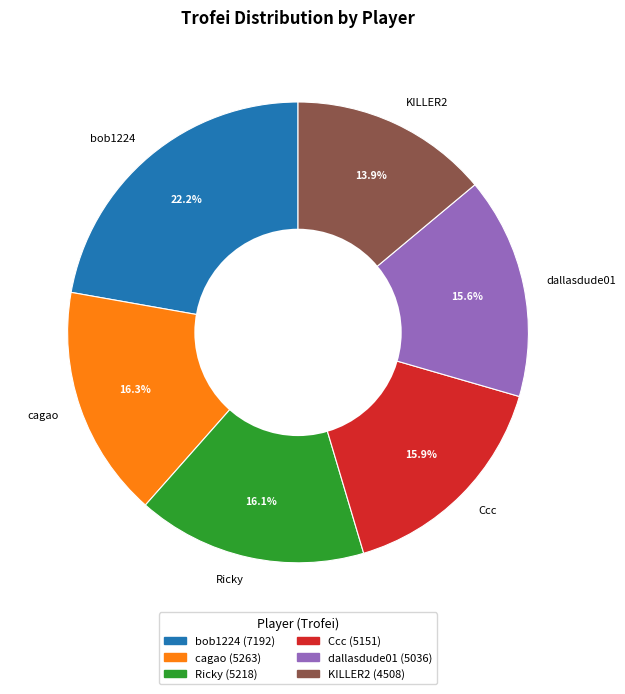

What is the smallest slice in the pie chart?

KILLER2